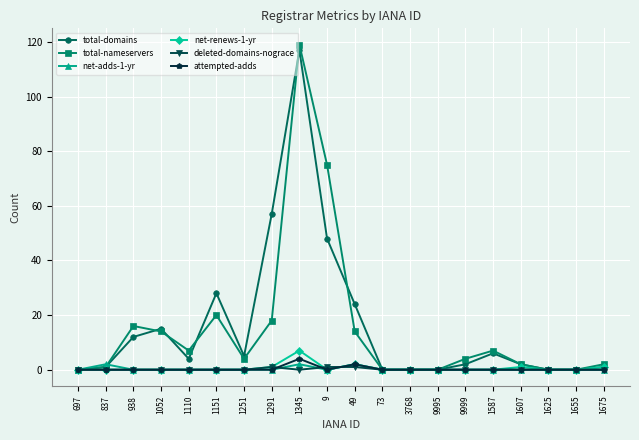

At which category is the sum across all series the highest?

1345